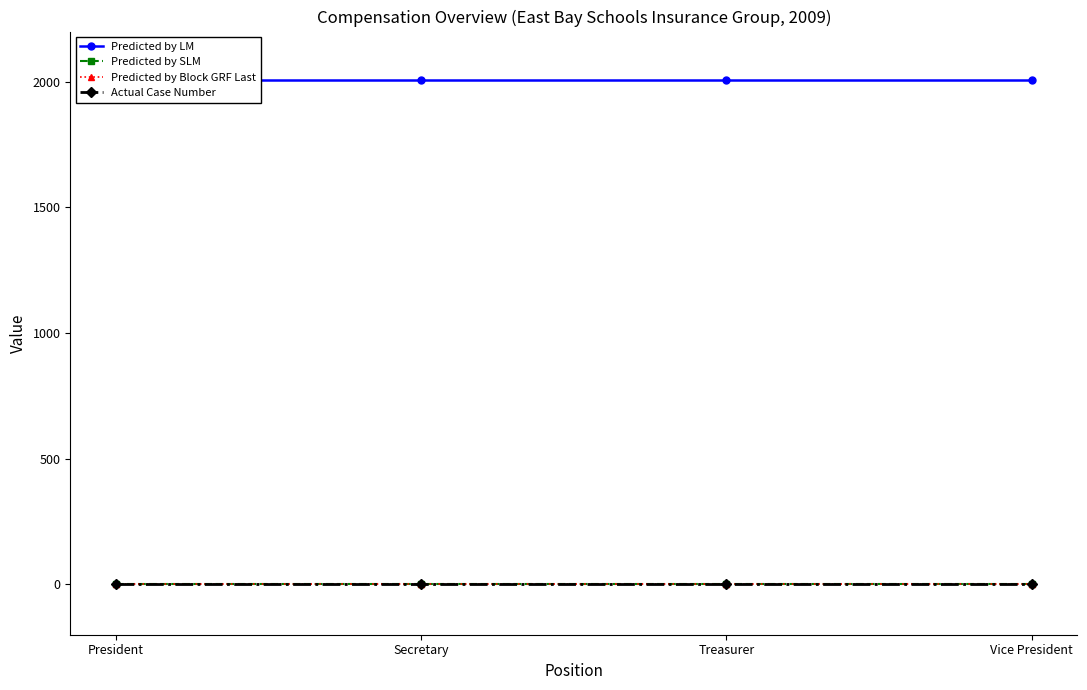

True or false: Actual Case Number and Predicted by LM cross at least once.

False